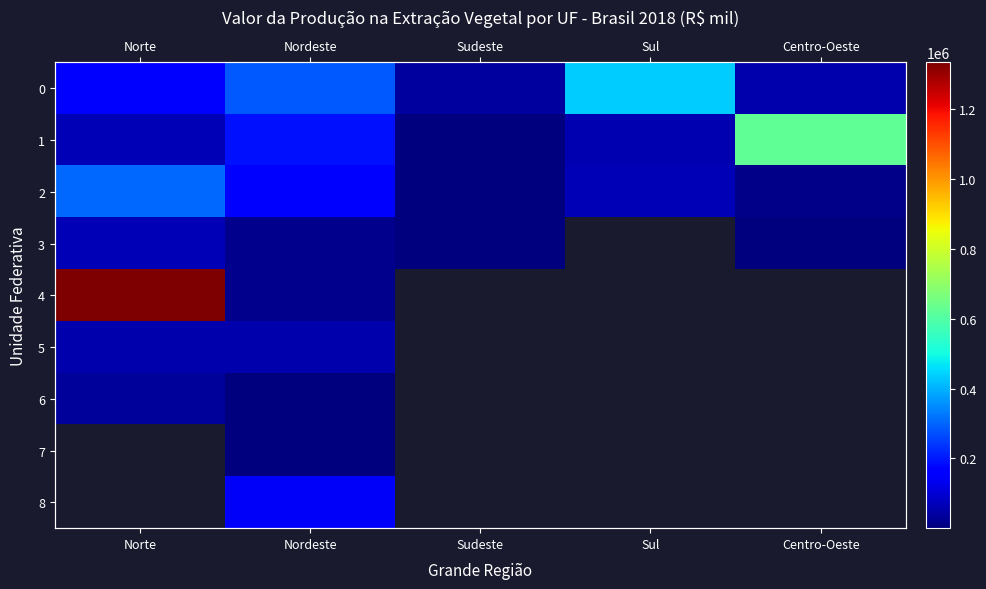

Between Nordeste and Centro-Oeste, which series saw the biggest shift?

1